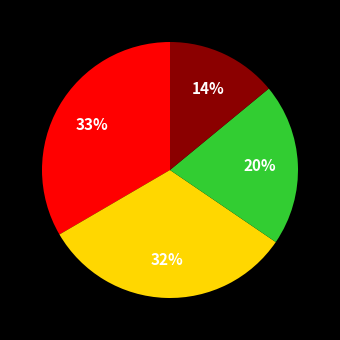

Is there any slice that represents more than half of the pie?

No